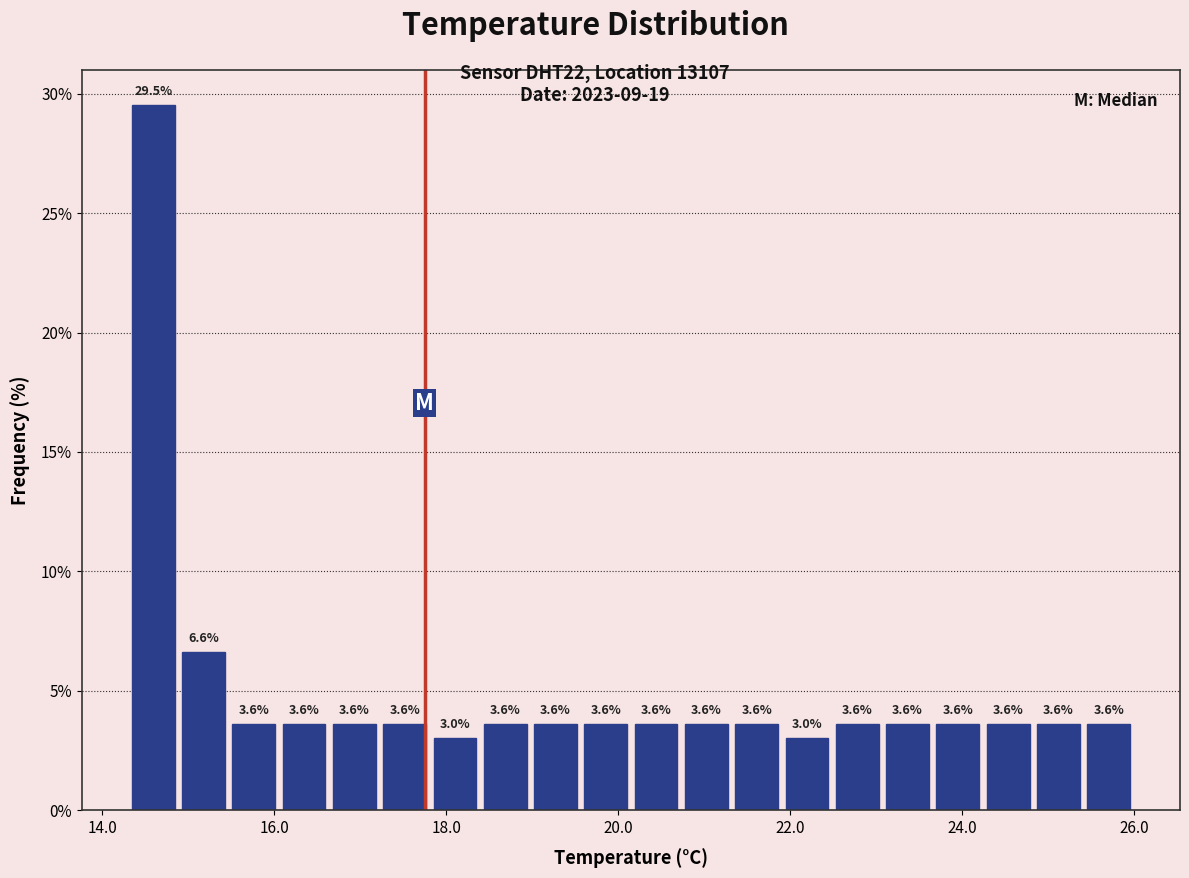

Around what value on the x-axis is the tallest bar? Give the approximate position of its centre, as read against the axis.

14.6